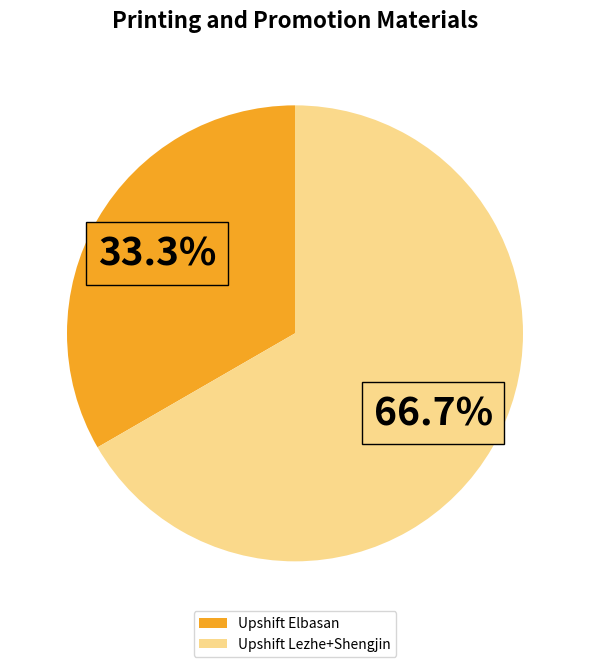

What is the smallest slice in the pie chart?

Upshift Elbasan